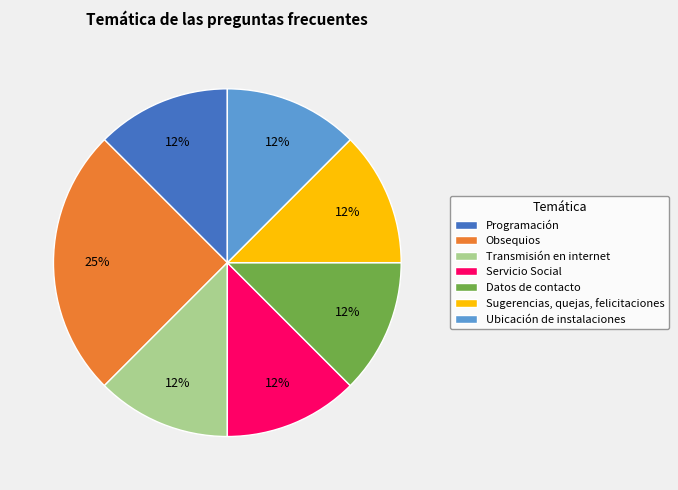

Do Programación and Datos de contacto together represent more than half of the pie?

No